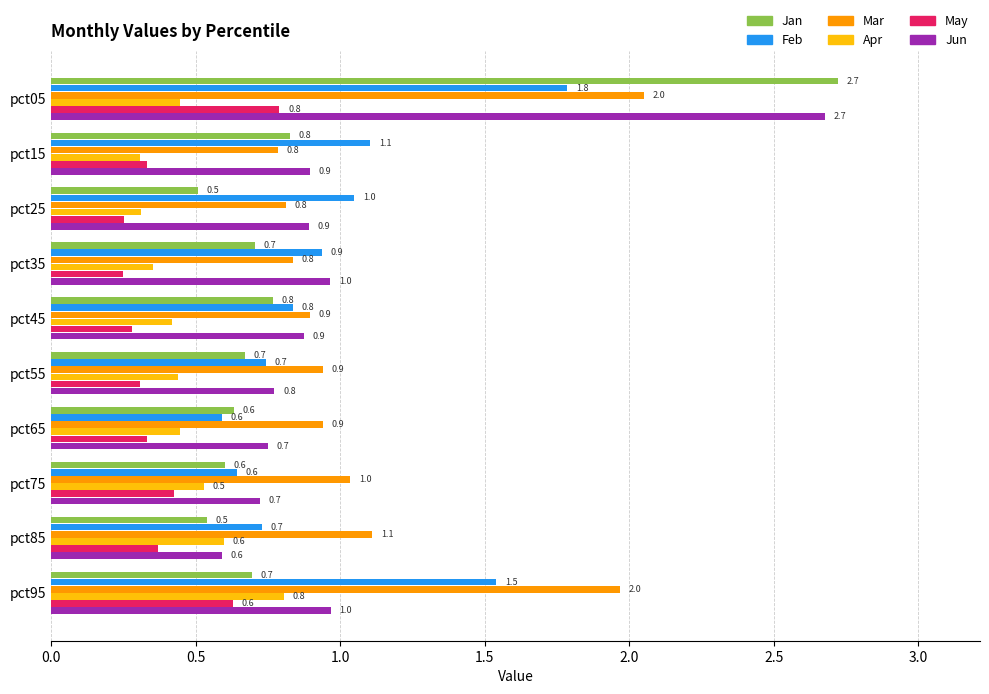

What is the sum of the May values at pct05 and pct65?

1.1